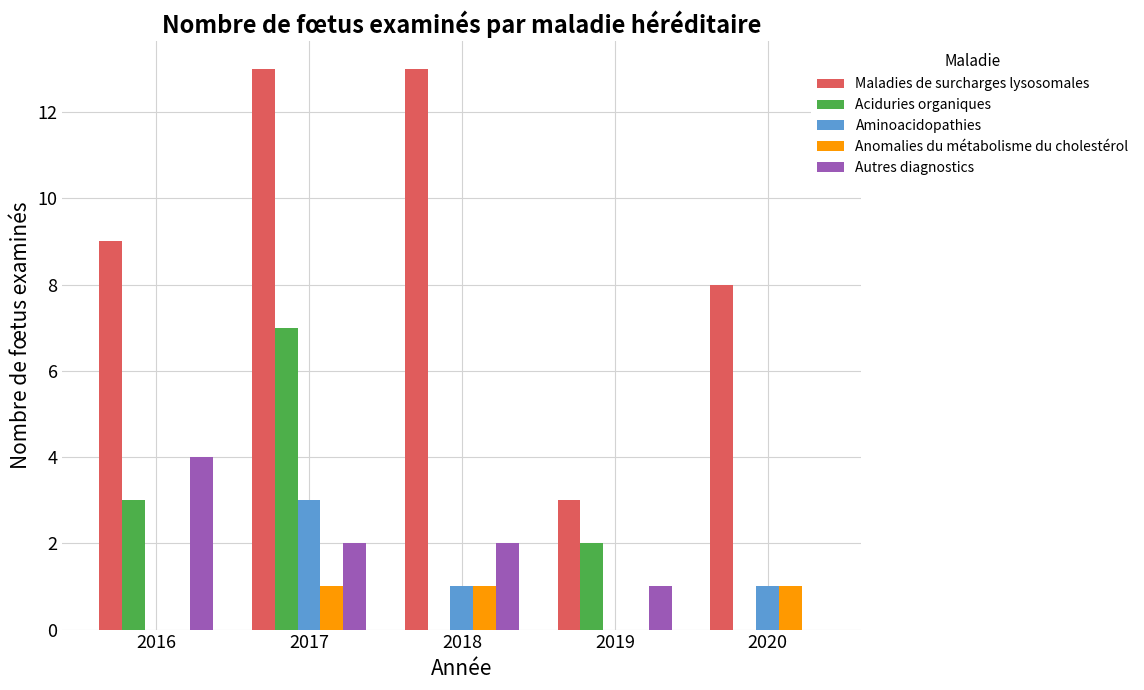

What is the sum of all Maladies de surcharges lysosomales values?

46